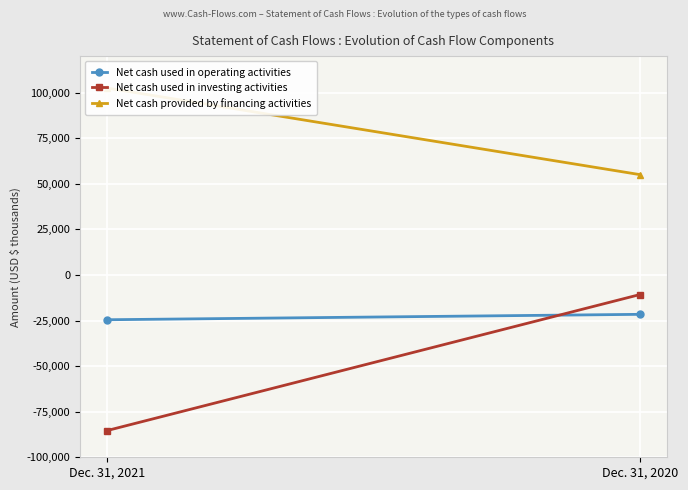

The Net cash provided by financing activities series shows 77799 at Dec. 31, 2020. True or false?

False